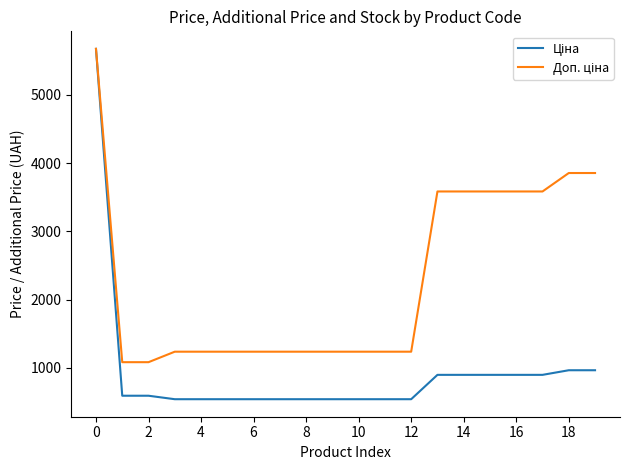

What is the smallest value displayed?

539.0